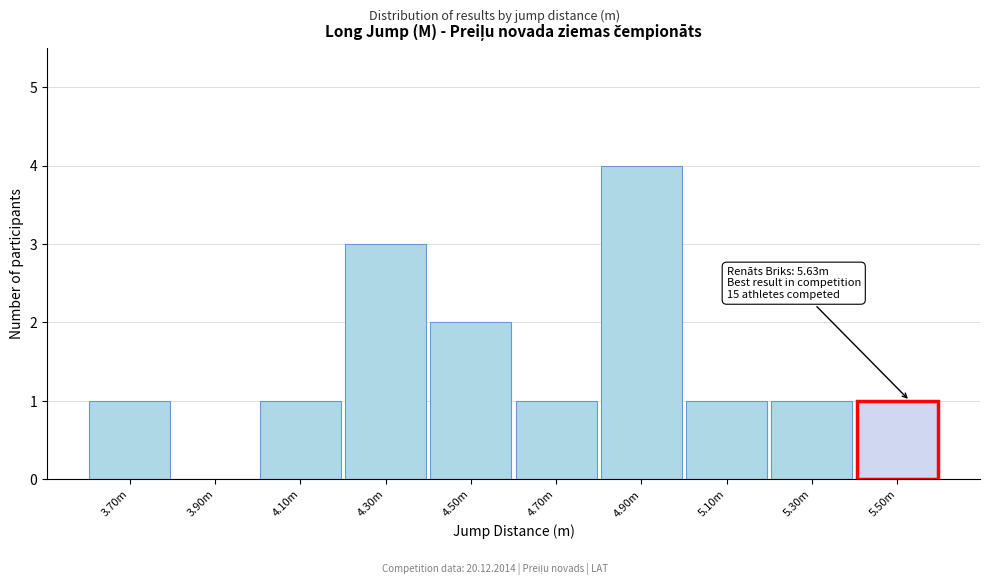

Reading right to left, list all the values displayed in this chart.

5.50m=1	5.30m=1	5.10m=1	4.90m=4	4.70m=1	4.50m=2	4.30m=3	4.10m=1	3.90m=0	3.70m=1